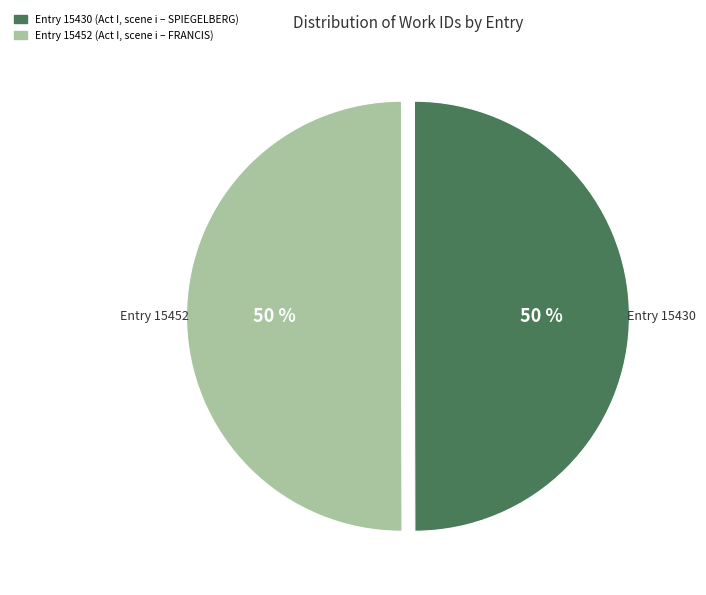

To the nearest percent, what is the average slice percentage?

50%